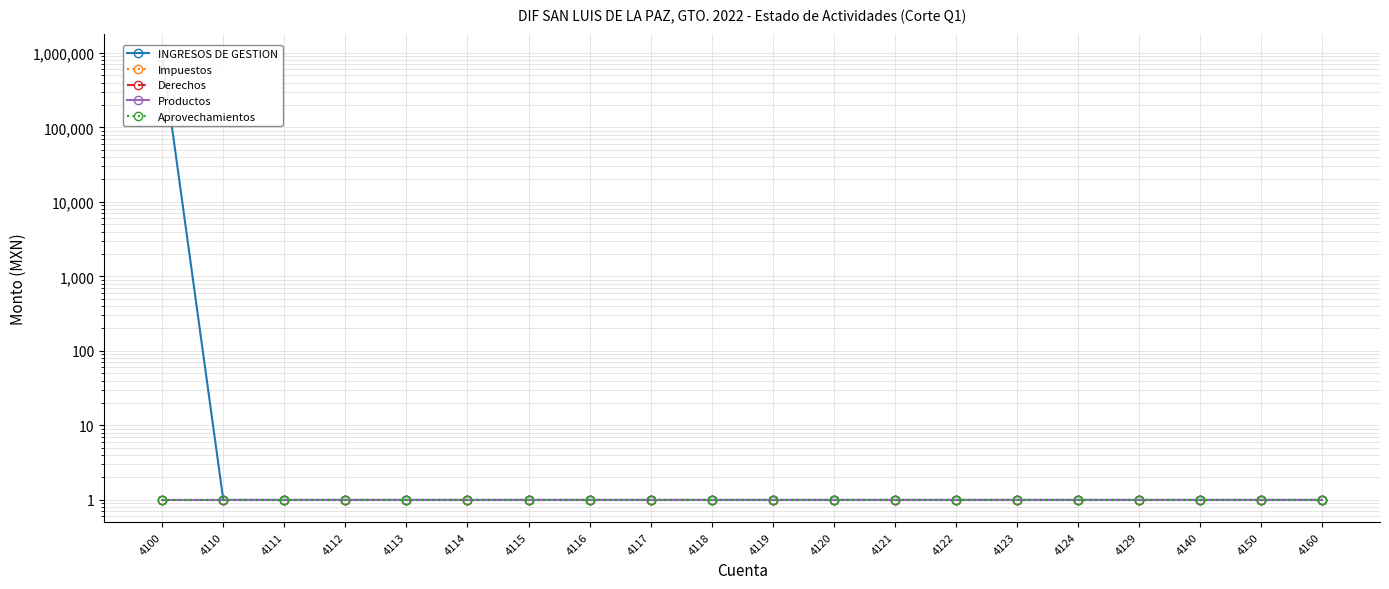

What is the value of the Impuestos point at the 19th from the left?

1.0